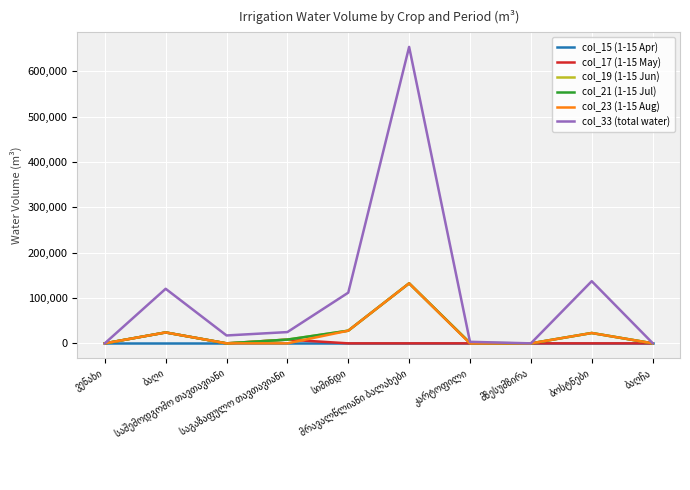

Does the chart have visible grid lines?

Yes